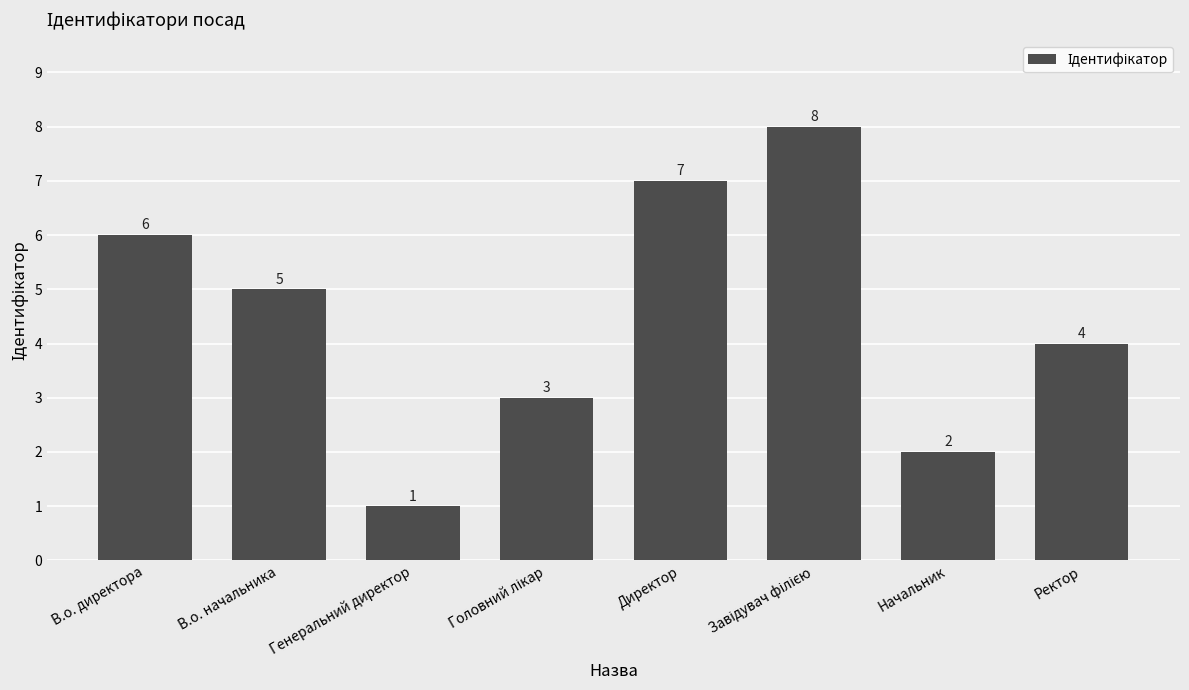

Which has a higher value, Начальник or Генеральний директор?

Начальник